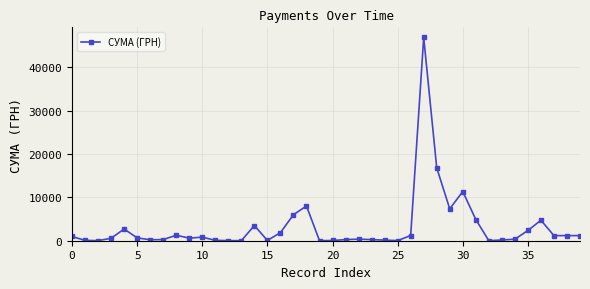

Does the chart have visible grid lines?

Yes